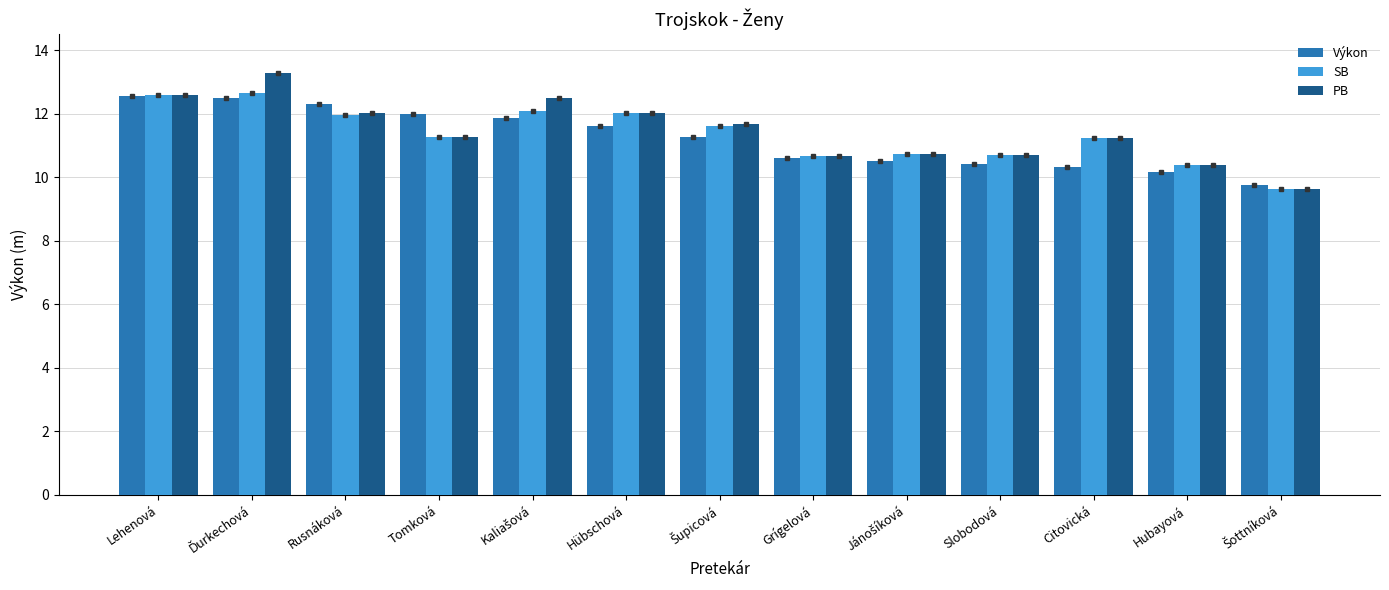

What is the value of the SB bar at the 12th from the left?

10.4